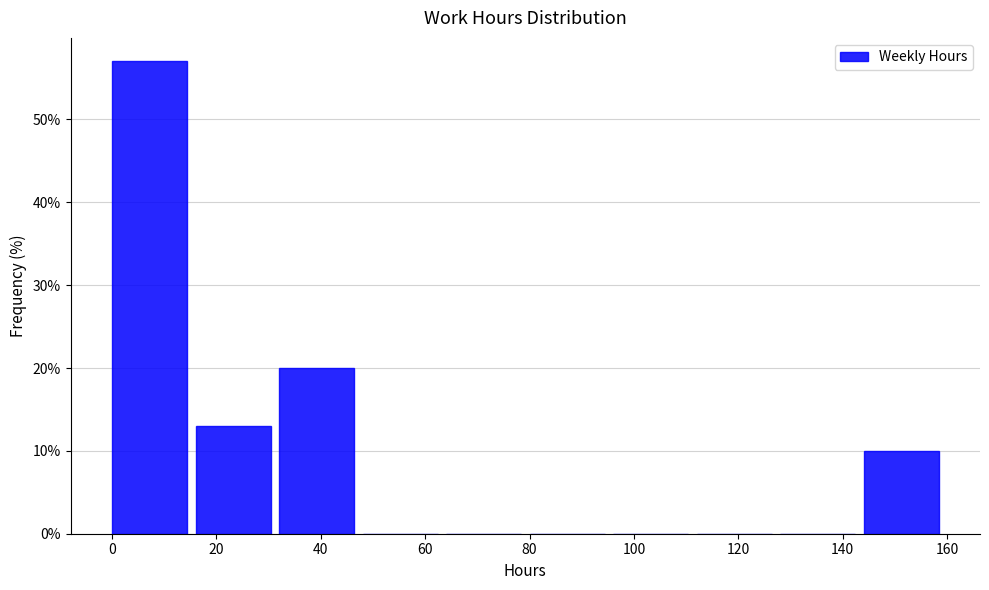

How tall is the bar that spans 16 to 32 on the x-axis? The values are not printed on the chart, so give them approximately, as read against the axis.

13